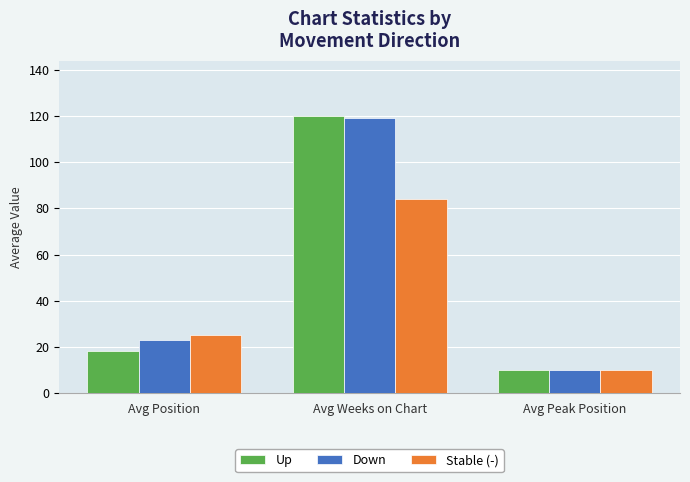

What is the difference between the highest and lowest values at Avg Weeks on Chart?

36